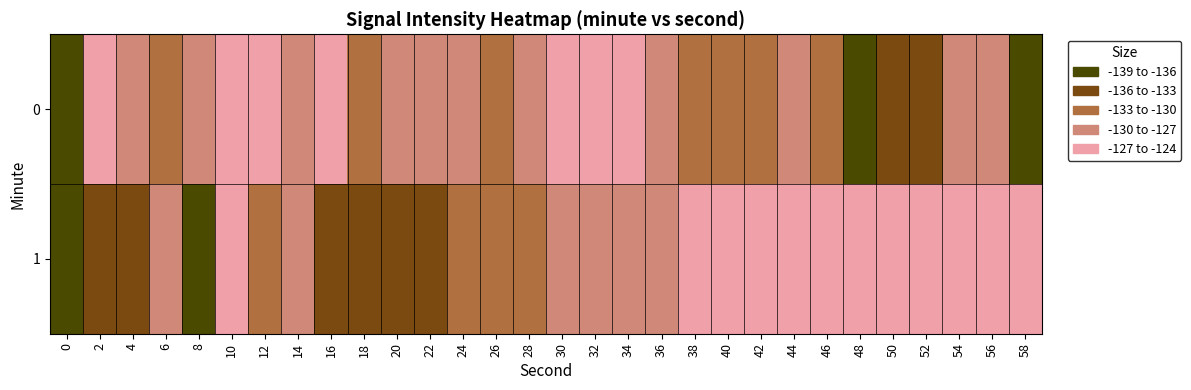

Reading left to right, transcribe all the data shown in this chart.

0: 0=-138.6	2=-125.4	4=-129.1	6=-131.1	8=-127.9	10=-126.3	12=-126.0	14=-128.6	16=-125.1	18=-131.4	20=-127.9	22=-128.4	24=-128.4	26=-131.6	28=-127.5	30=-127.0	32=-125.1	34=-123.9	36=-128.4	38=-131.9	40=-131.1	42=-132.6	44=-127.6	46=-131.0	48=-137.9	50=-133.5	52=-134.6	54=-127.9	56=-129.3	58=-139.5
1: 0=-136.6	2=-133.9	4=-133.4	6=-129.7	8=-136.4	10=-126.5	12=-131.9	14=-129.1	16=-136.0	18=-134.4	20=-134.4	22=-133.9	24=-132.6	26=-131.6	28=-130.3	30=-129.7	32=-128.6	34=-127.9	36=-127.6	38=-127.0	40=-126.5	42=-126.3	44=-126.0	46=-125.4	48=-125.1	50=-125.1	52=-124.9	54=-124.6	56=-124.3	58=-124.0